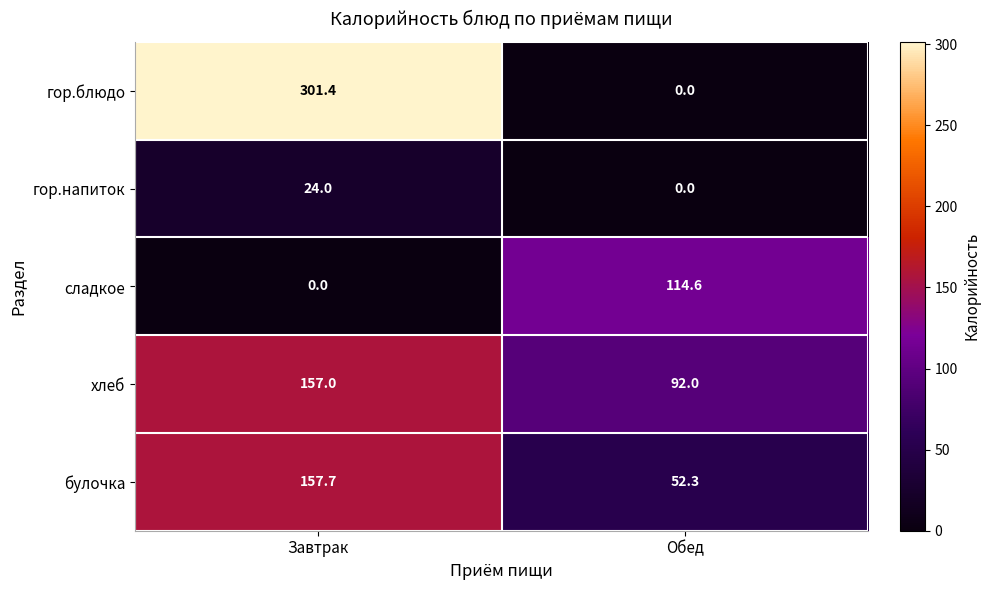

Where is гор.блюдо nearest to the value 150?

Обед